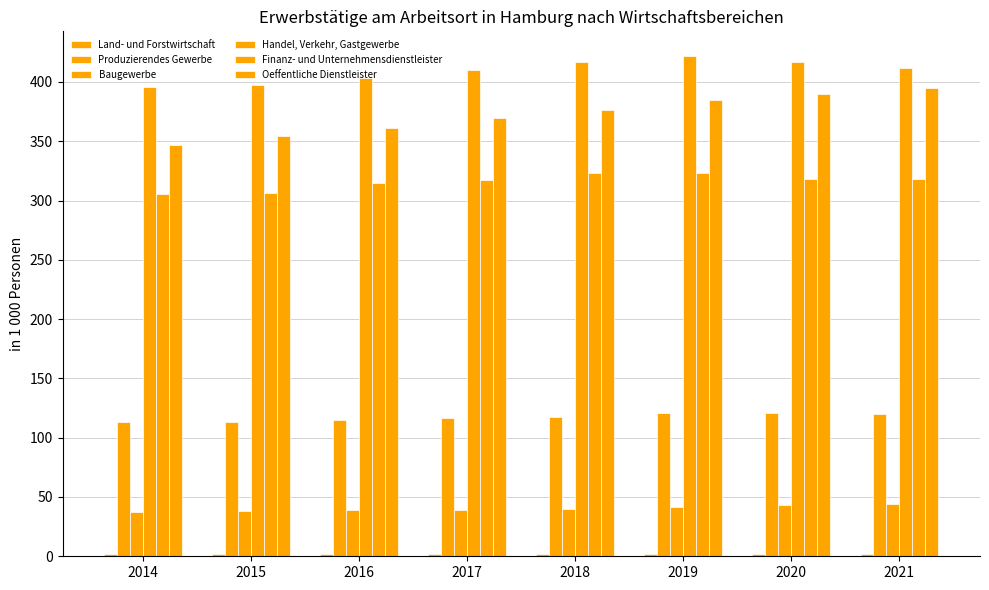

How many bars are there in total?

48